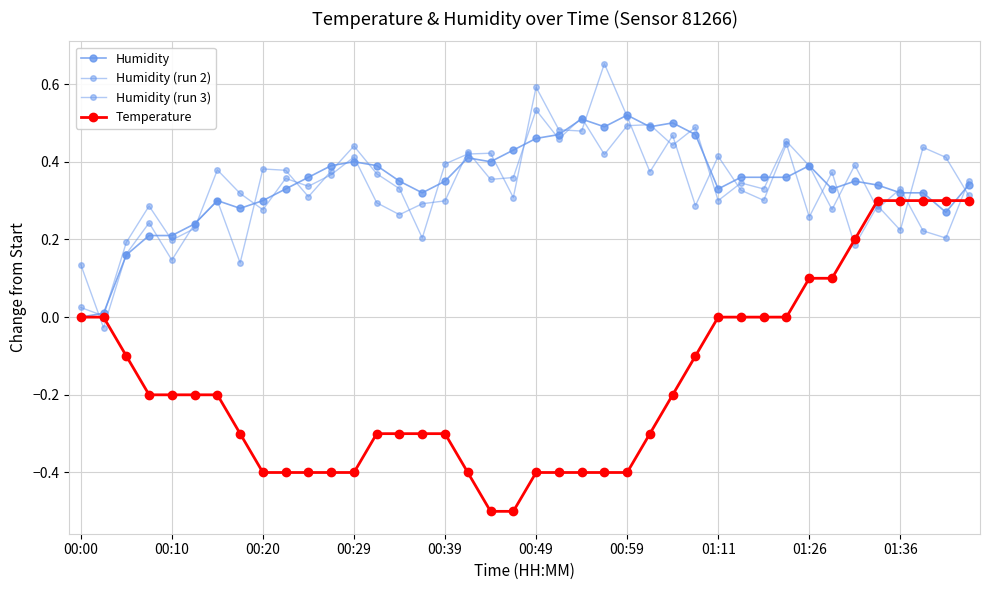

What is the value of the Humidity (run 3) point at the 29th from the left?

0.4